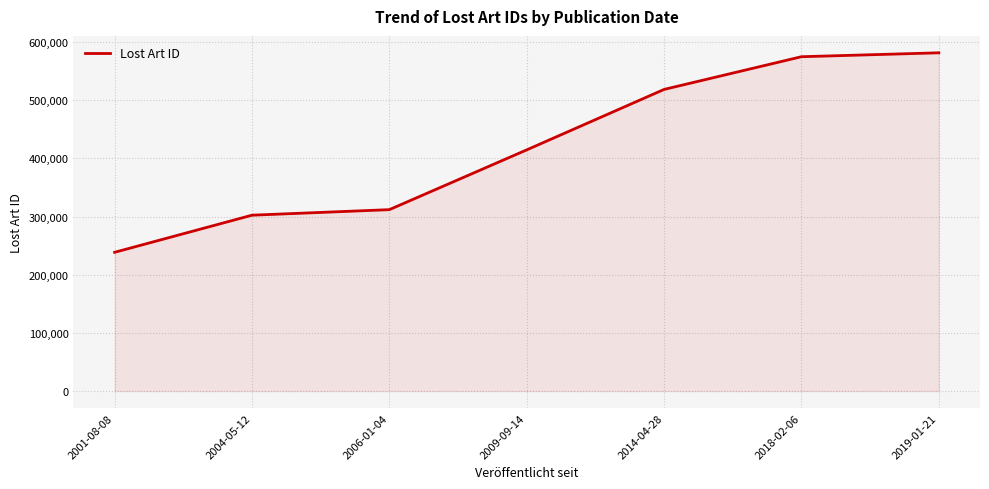

What is the difference between the maximum and minimum values?

342947